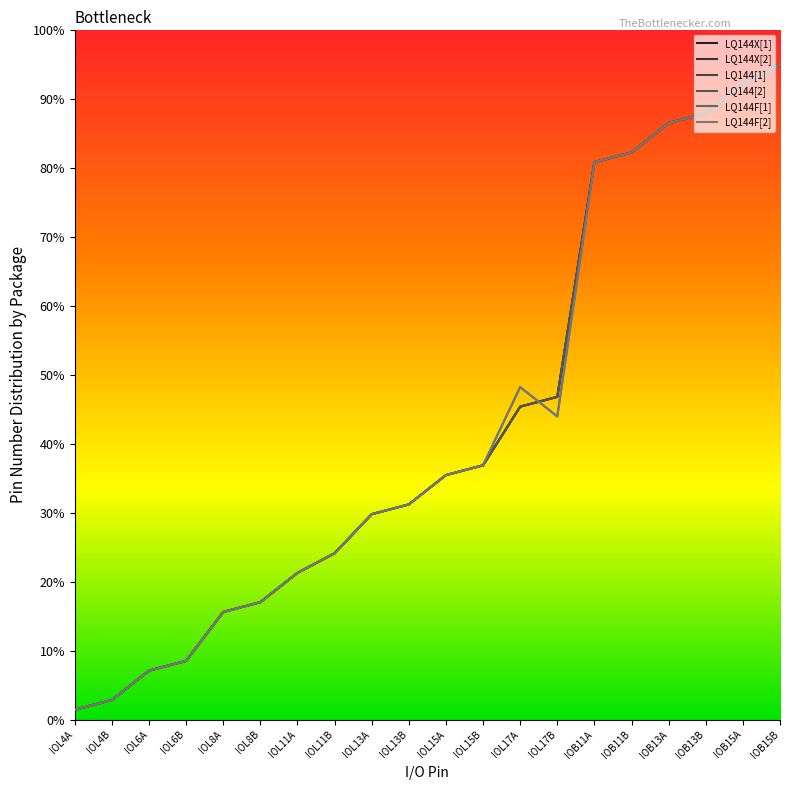

Read the LQ144[2] value at IOL15A.

35.4